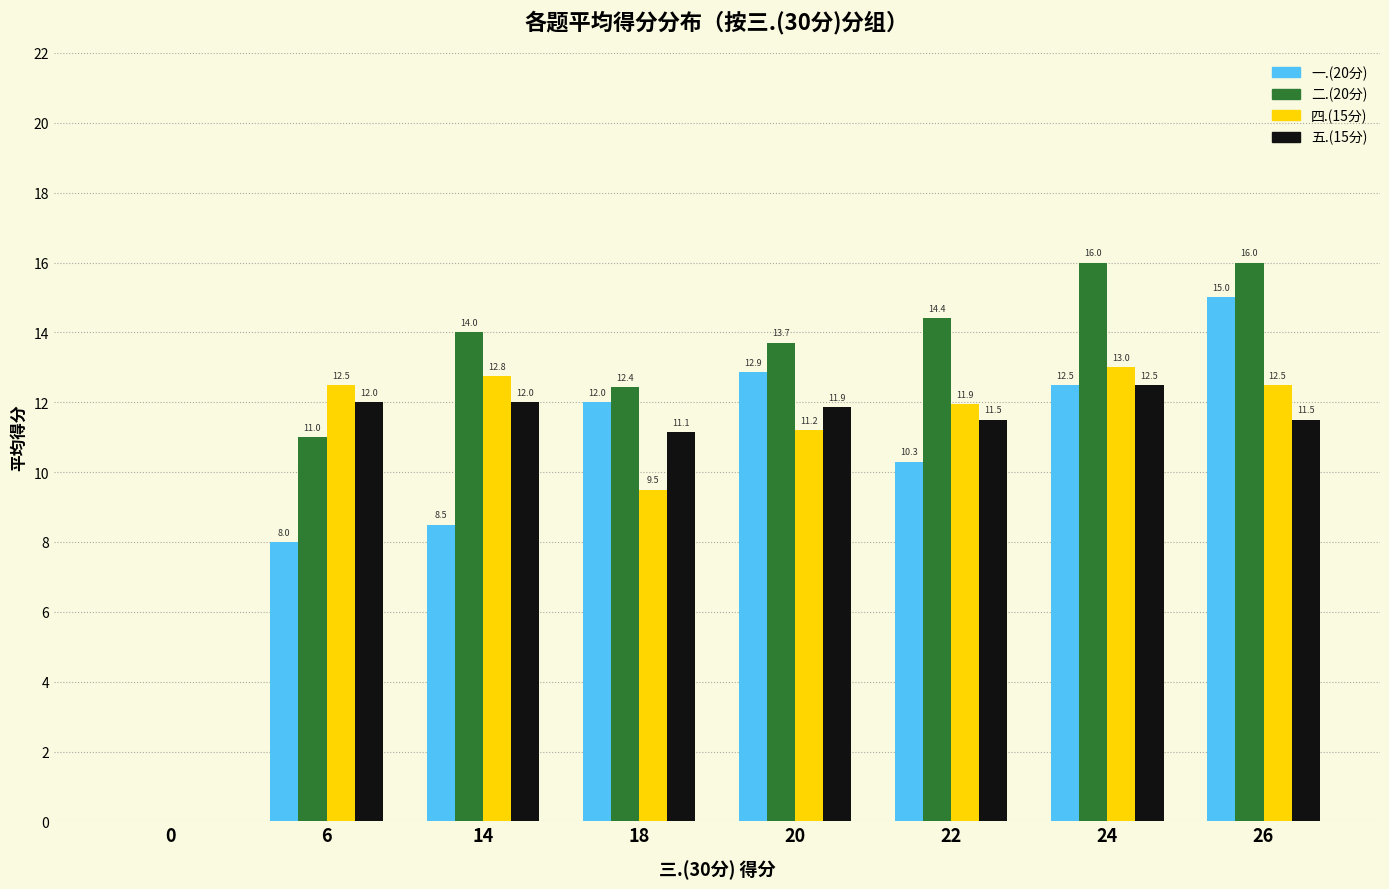

Where is 二.(20分) nearest to the value 8?

6